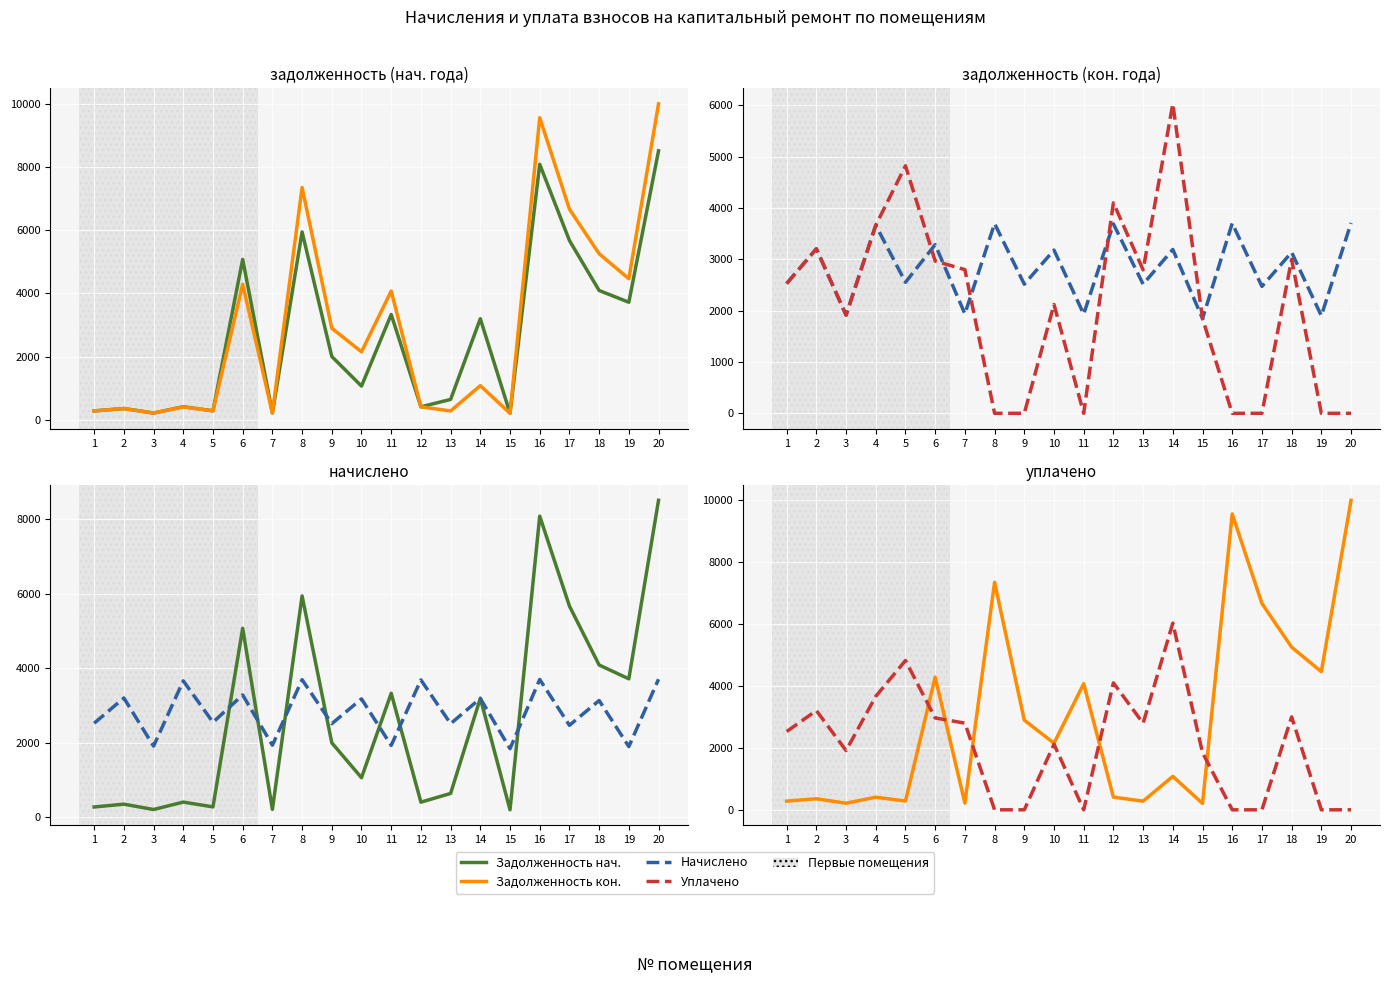

Reading left to right, transcribe all the data shown in this chart.

Задолженность нач.: 280.8	356.0	212.5	411.8	283.3	5072.8	215.3	5942.3	2001.6	1065.5	3330.1	409.9	643.8	3196.2	204.9	8081.2	5670.9	4088.8	3717.6	8506.3
Задолженность кон.: 280.8	356.0	212.5	407.1	283.3	4285.7	215.3	7347.2	2895.3	2150.1	4071.3	409.9	279.4	1079.8	204.9	9553.7	6662.6	5251.2	4460.4	9993.8
Начислено: 2527.5	3204.4	1912.7	3663.9	2552.3	3285.1	1937.5	3694.9	2515.1	3179.5	1931.3	3688.7	2515.1	3191.9	1844.4	3701.2	2471.6	3136.1	1900.3	3707.4
Уплачено: 2527.5	3204.4	1912.7	3663.9	4821.4	2965.0	2798.6	0.0	0.0	2119.7	0.0	4098.6	2794.5	6028.7	1844.4	0.0	0.0	3000.0	0.0	0.0